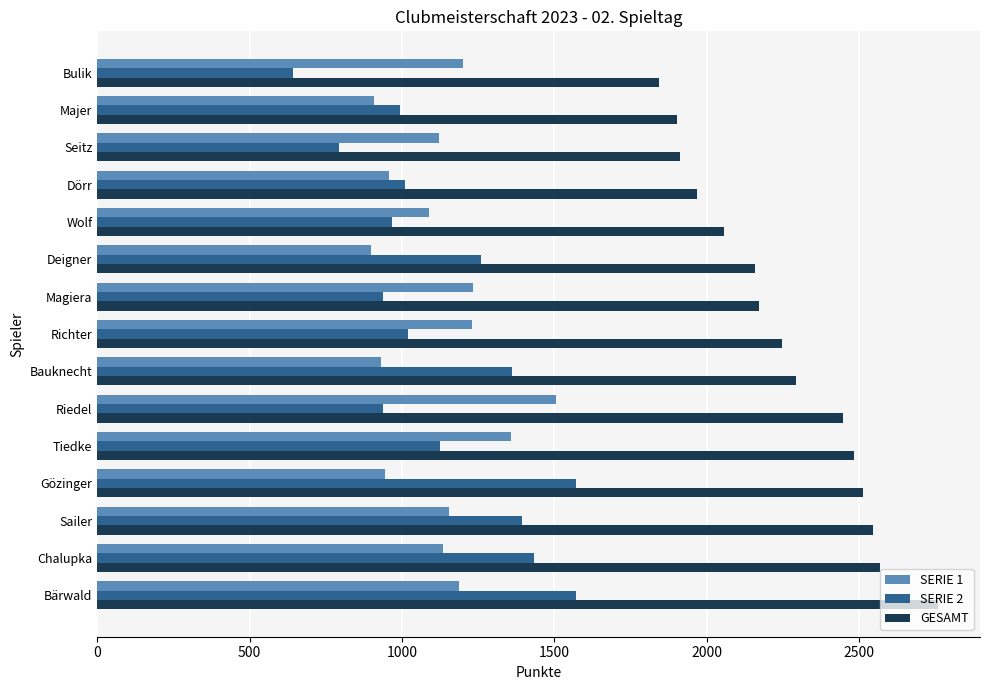

How many categories are shown in the chart?

15